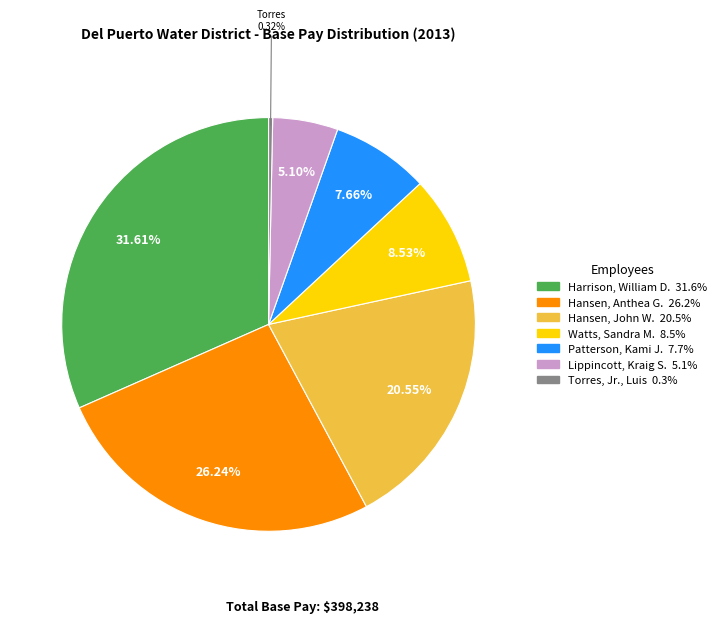

Which slice is the smallest?

Torres, Jr., Luis